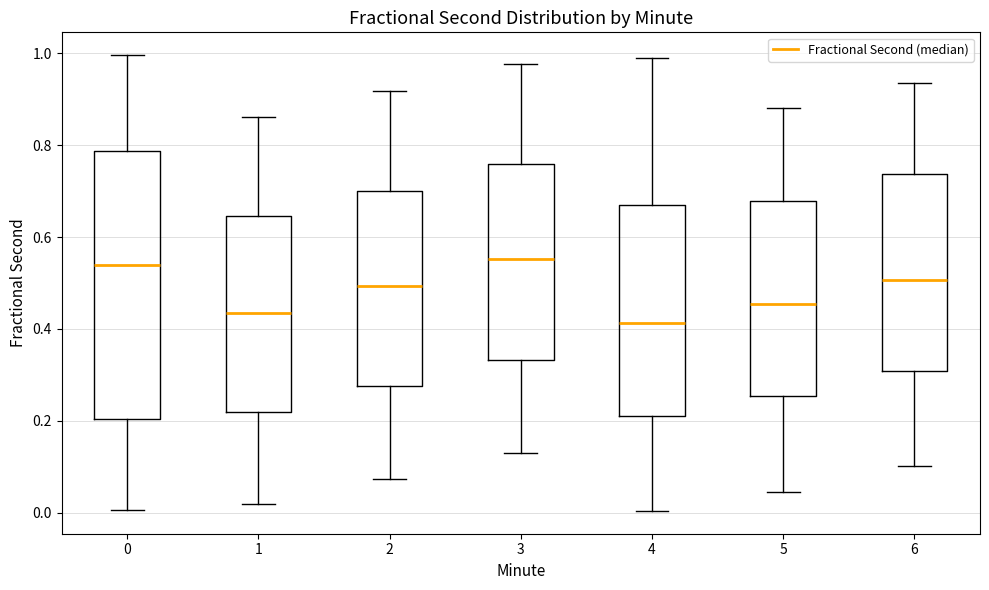

Which box's median line is the lowest?

4